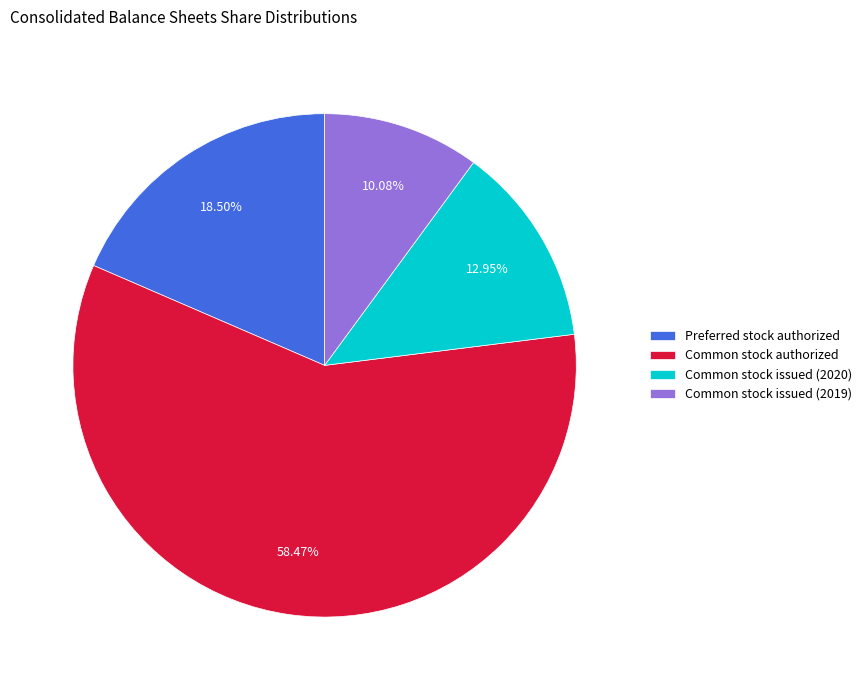

Approximately how many times larger is the value at Common stock issued (2020) compared to Preferred stock authorized?

0.7